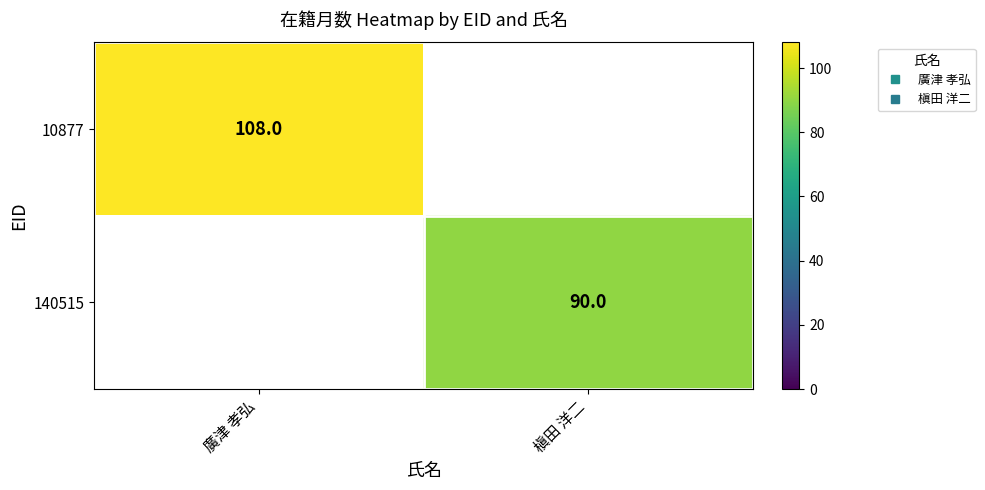

What is the difference between the maximum and minimum values in the 10877 series?

108